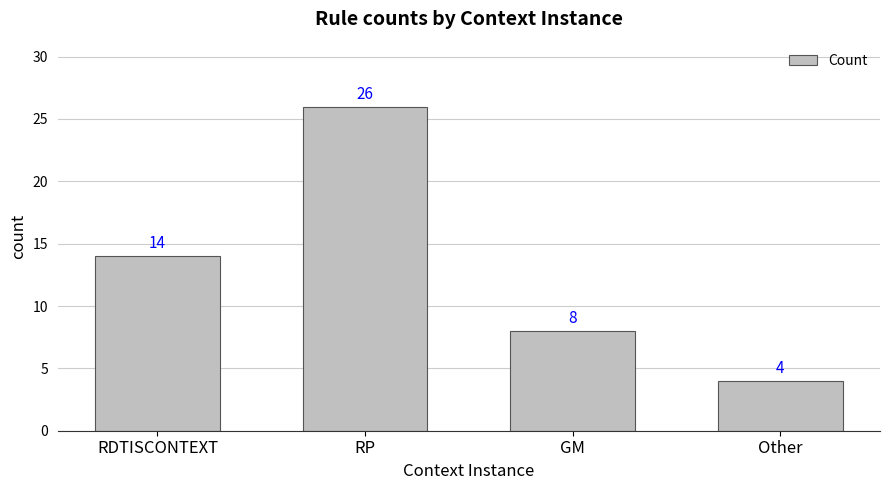

How many bars are there in total?

4